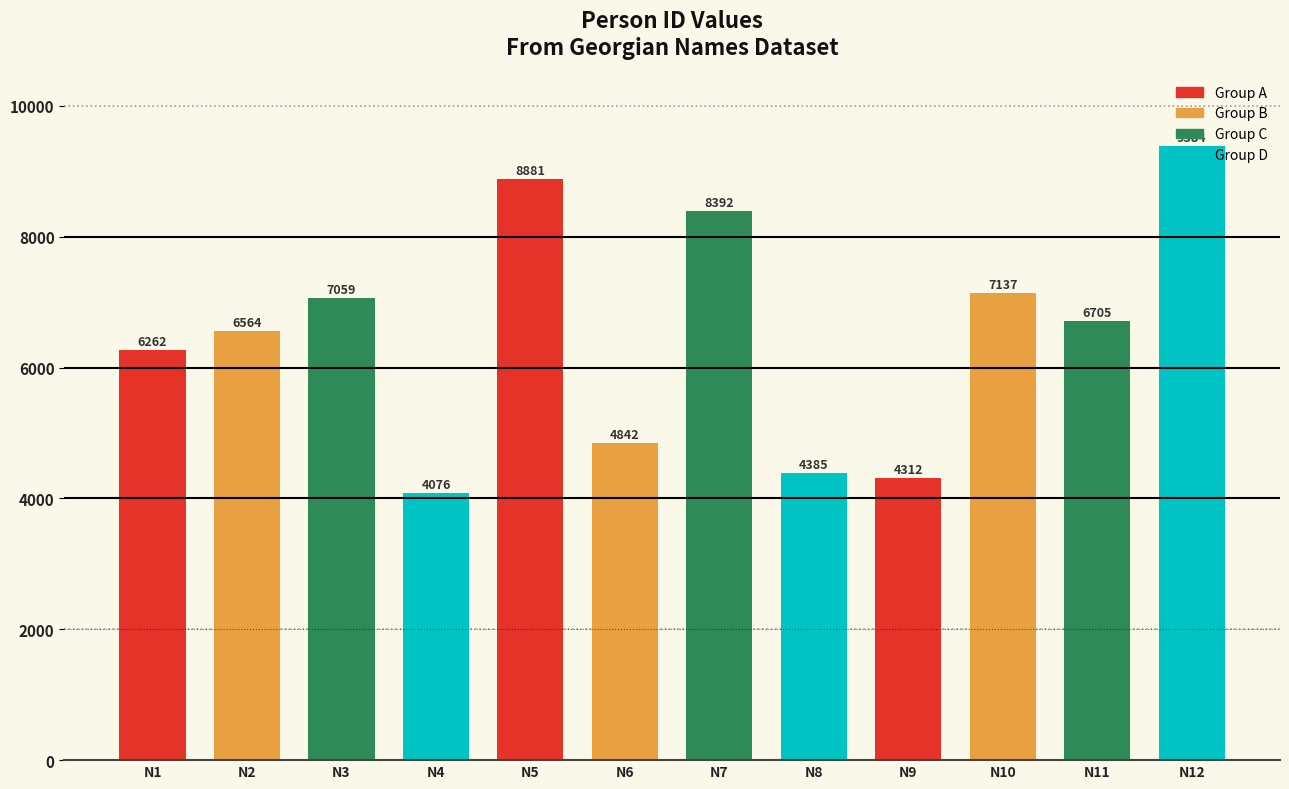

Reading left to right, extract all data points from this chart.

6262	6564	7059	4076	8881	4842	8392	4385	4312	7137	6705	9384